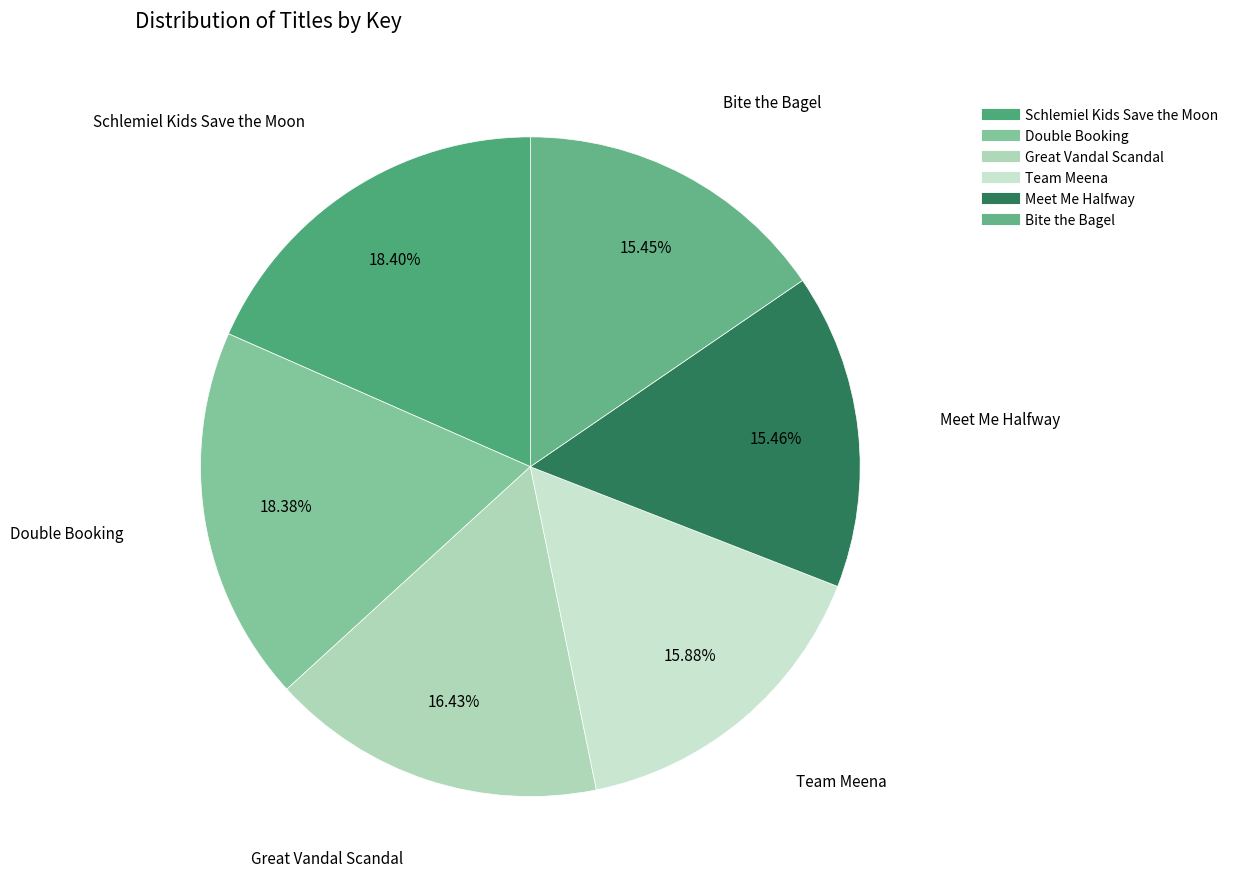

Count the number of slices in the pie.

6